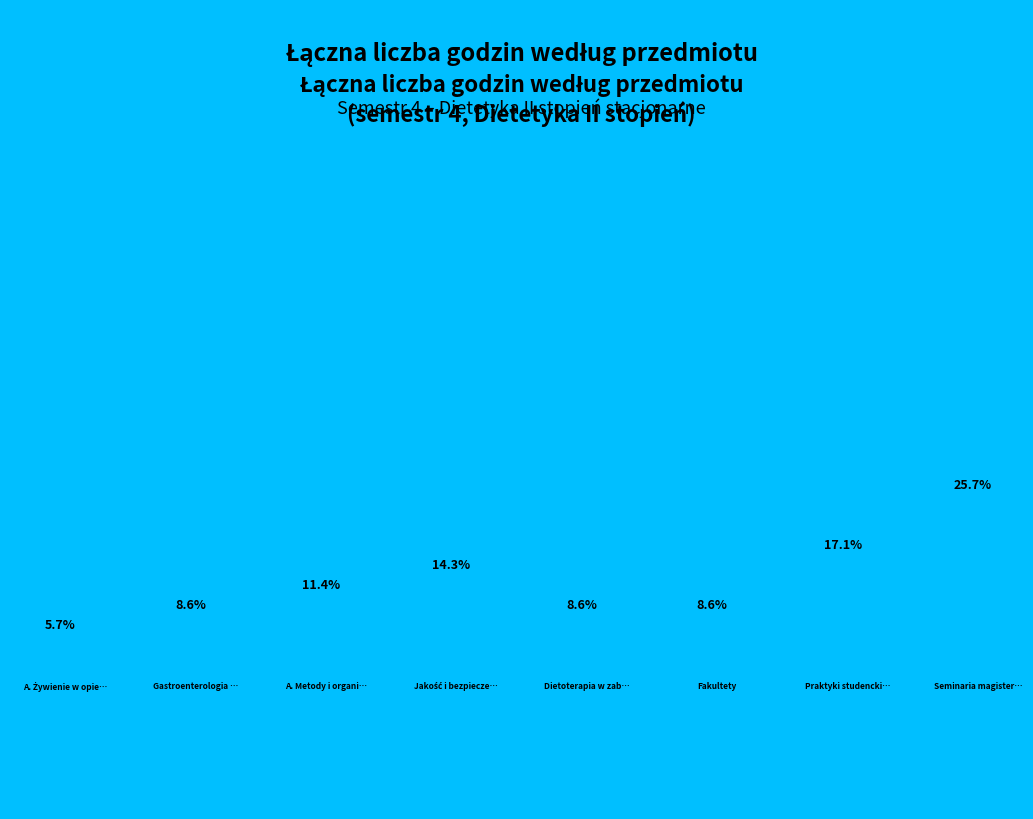

What is the change in value from A. Metody i organizacja produkcji żywności to Fakultety?

-30